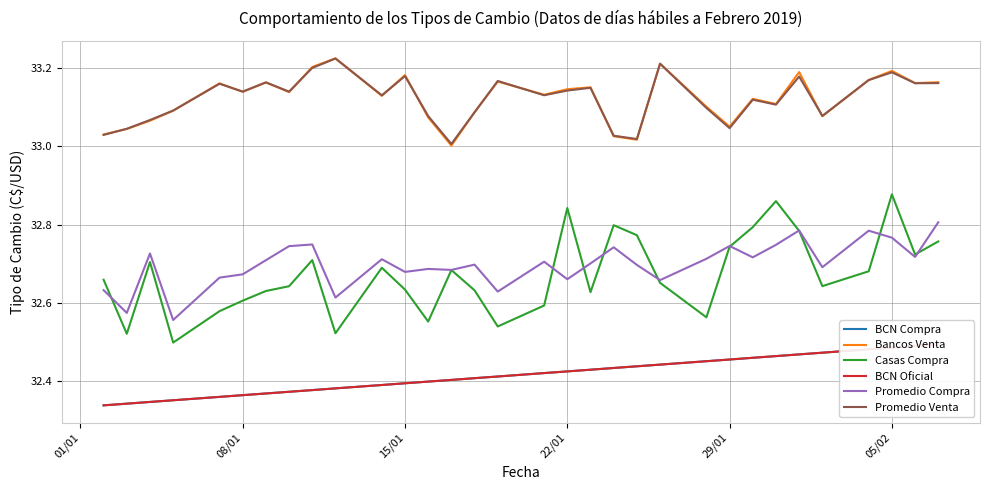

True or false: Promedio Venta and Casas Compra intersect in this chart.

False